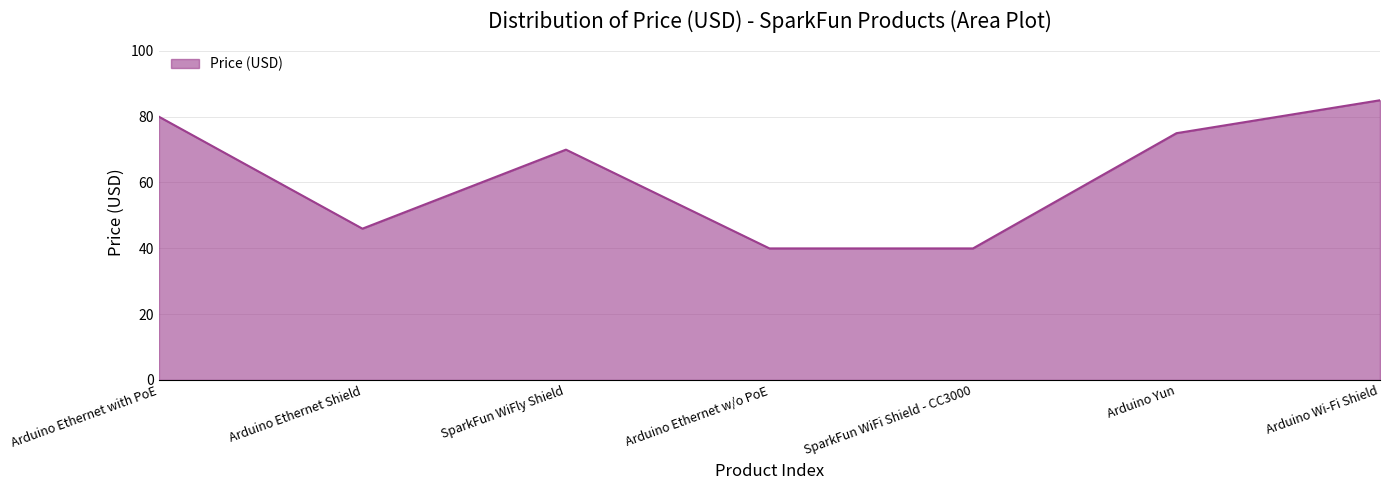

True or false: there are more than 2 points higher than both neighbors.

False